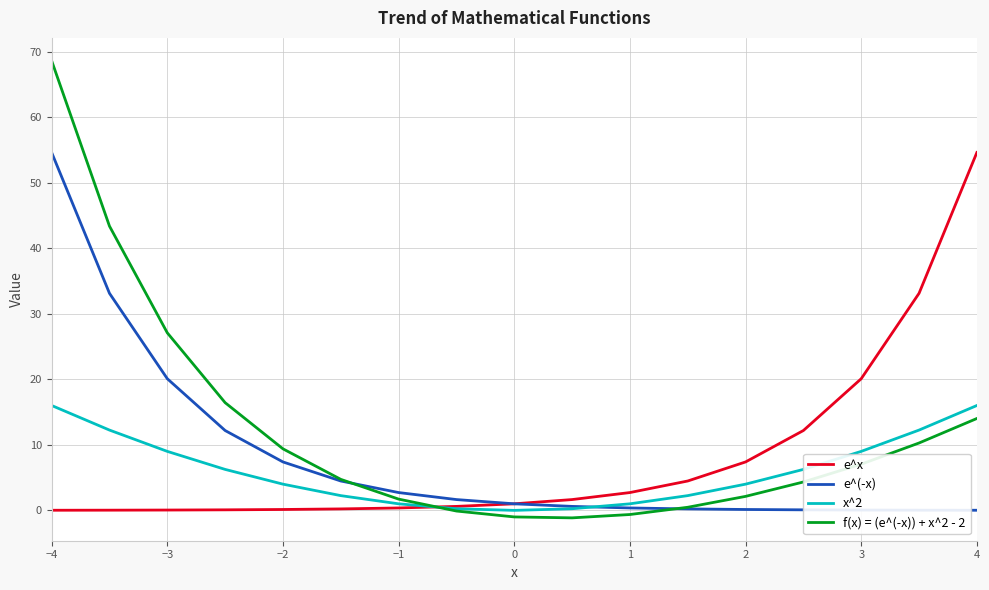

Which series has the largest range (max minus min)?

f(x) = (e^(-x)) + x^2 - 2